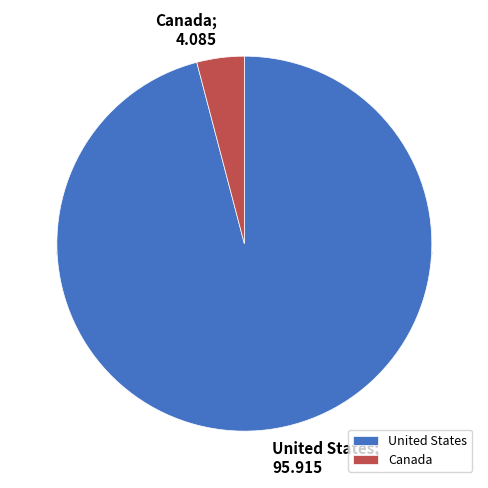

The United States slice represents 96% of the pie. True or false?

True